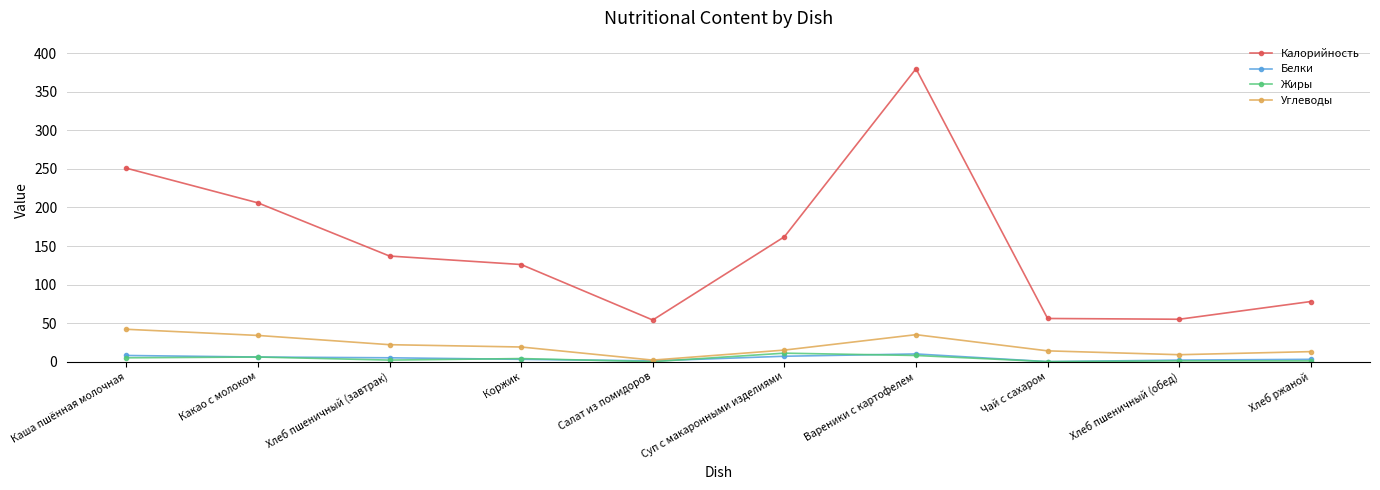

Between Суп с макаронными изделиями and Хлеб ржаной, which series saw the biggest shift?

Калорийность